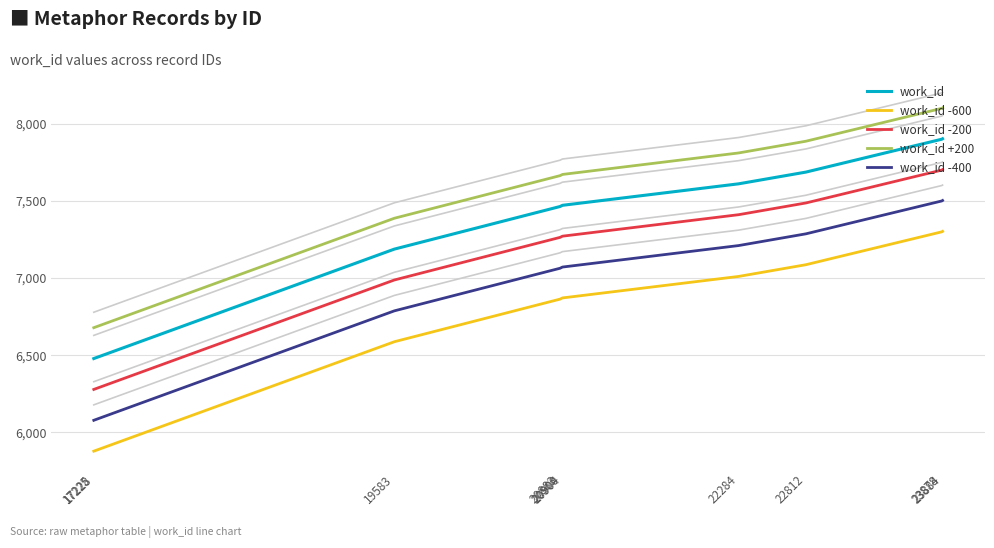

What is the value of the work_id point at the 10th from the left?

7902